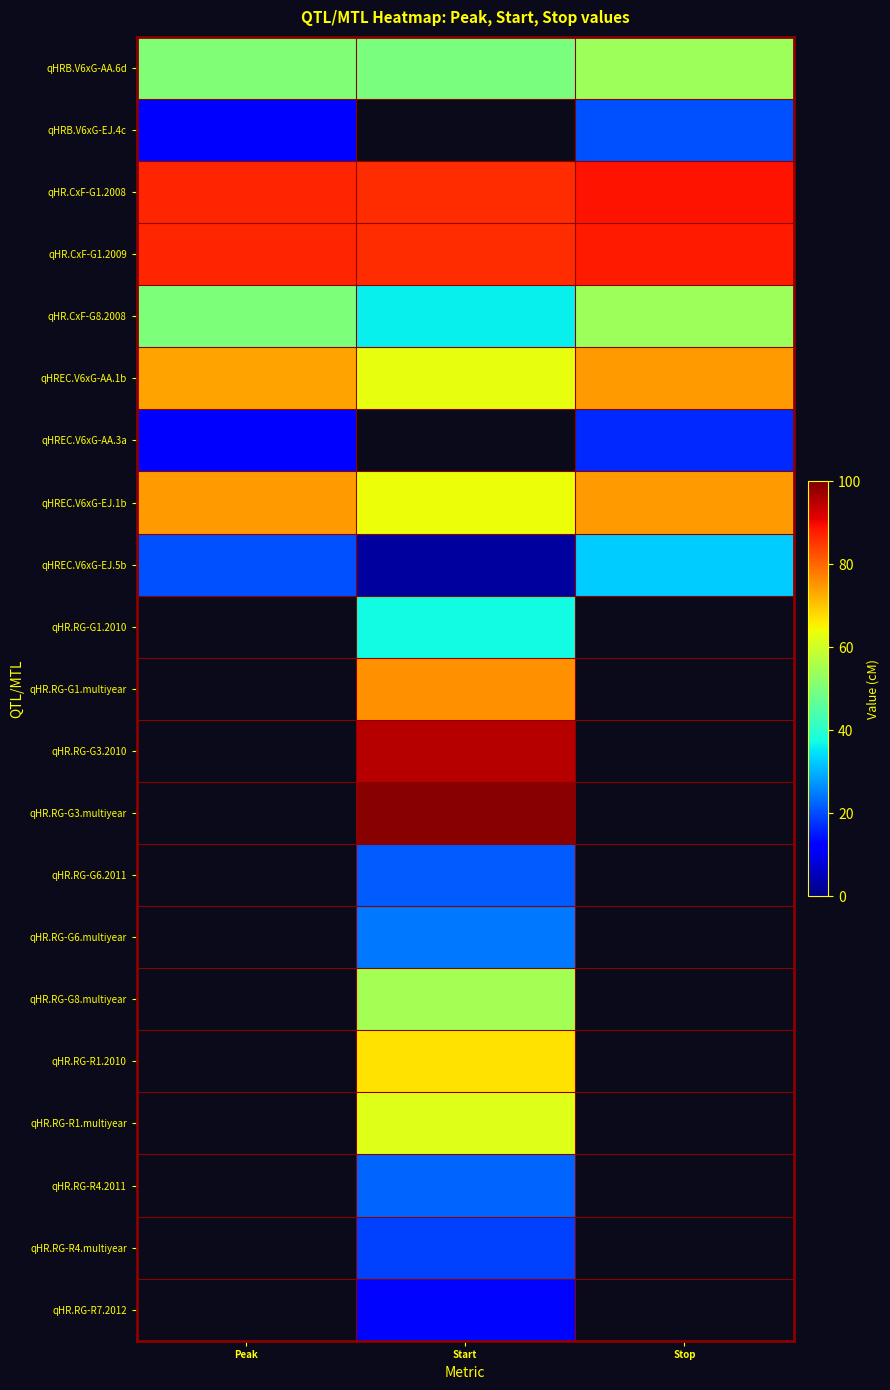

How many positive values does the qHR.RG-G6.2011 series have?

1